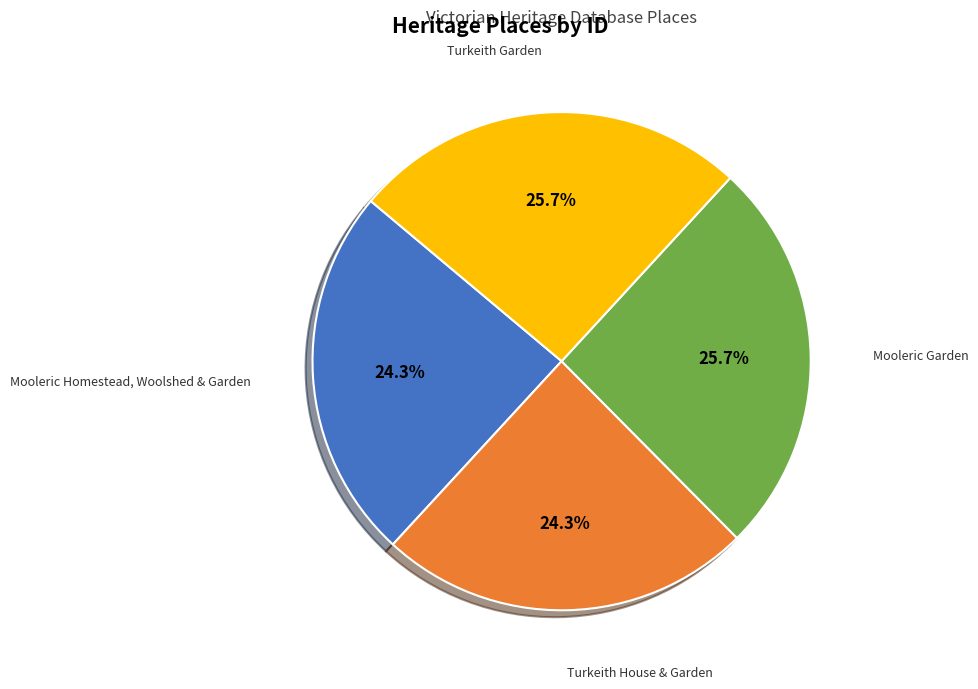

What is the ratio of the value at Turkeith House & Garden to the value at Mooleric Garden?

0.9